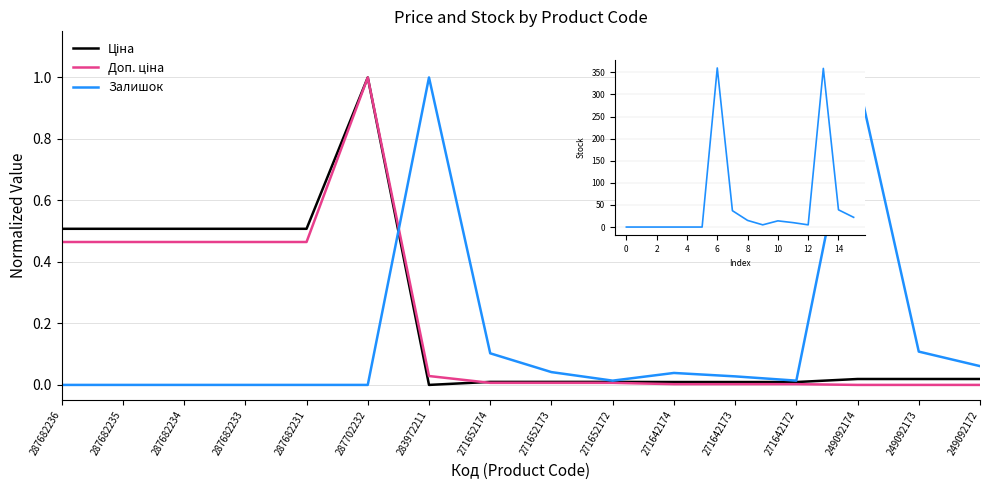

Where do Ціна and Залишок first cross each other?

287702232 and 283972211